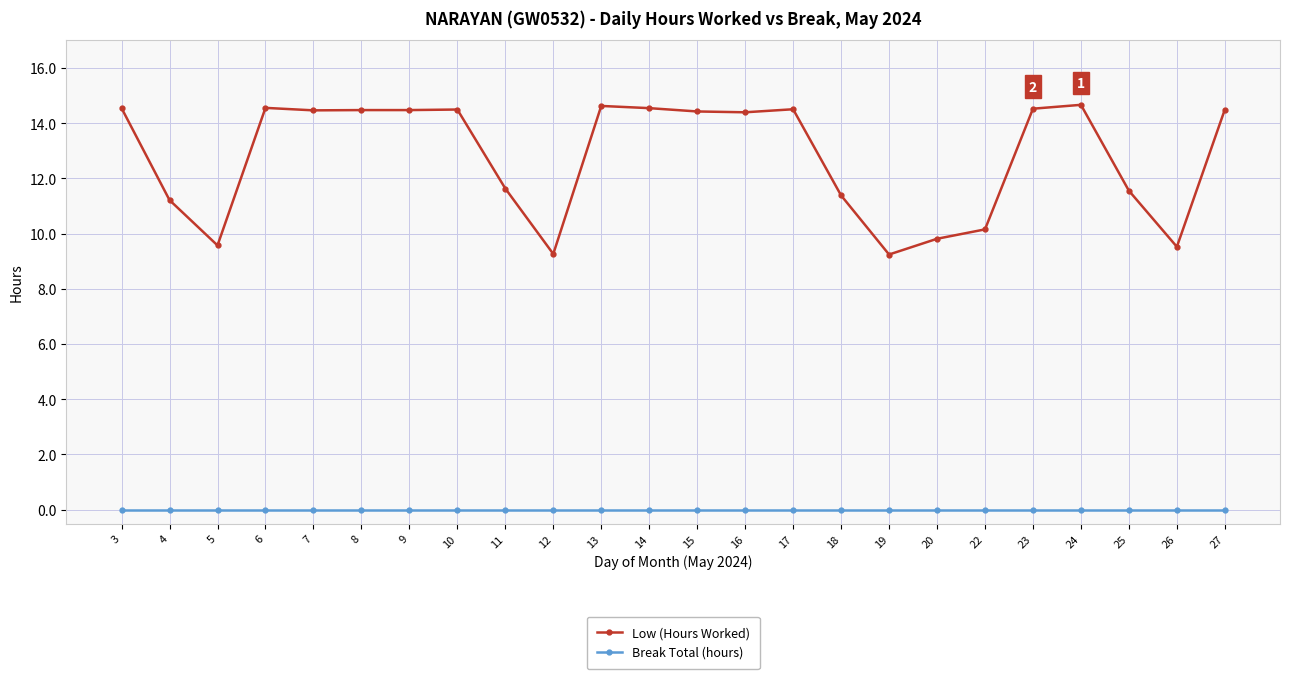

At how many categories does at least one series exceed 9?

24